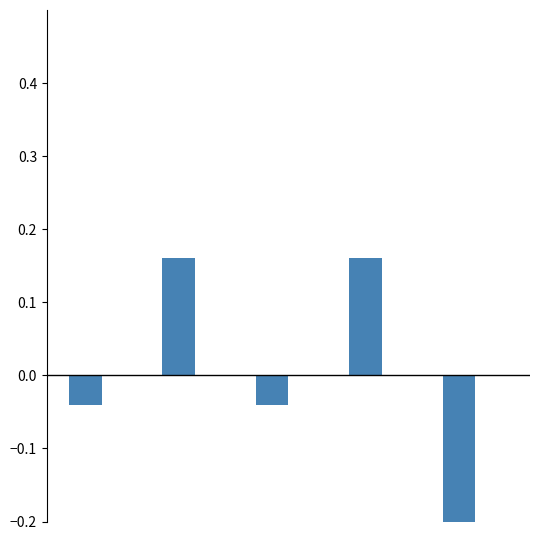

Is the value of List Price at 4 greater than the value of Stock at 3?

No